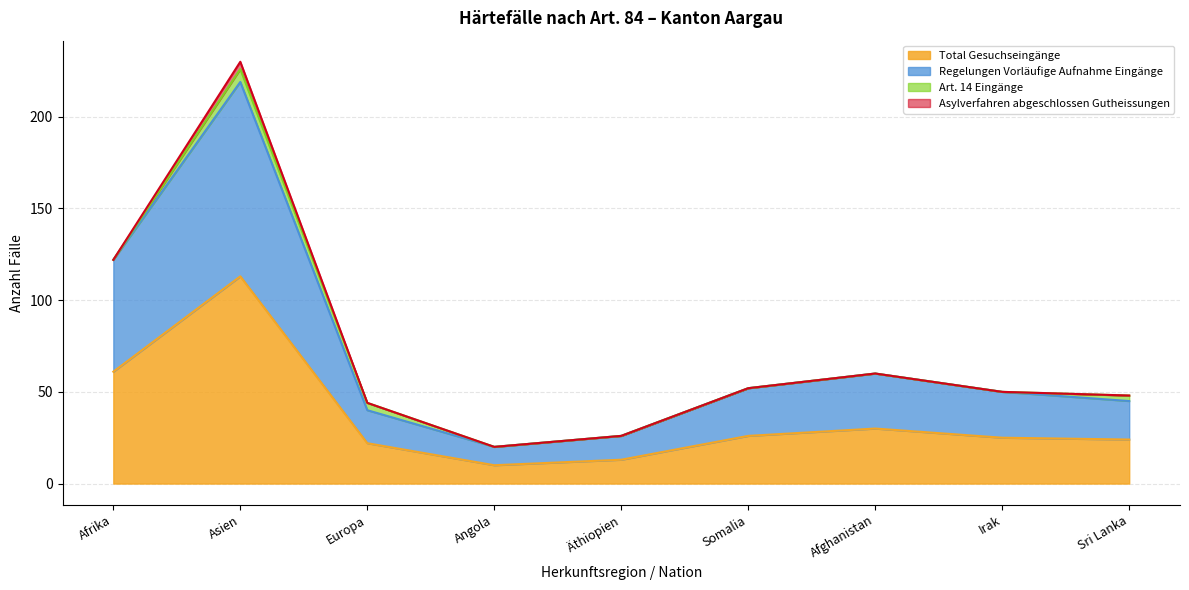

True or false: Total Gesuchseingänge has a value of 189 at Asien.

False